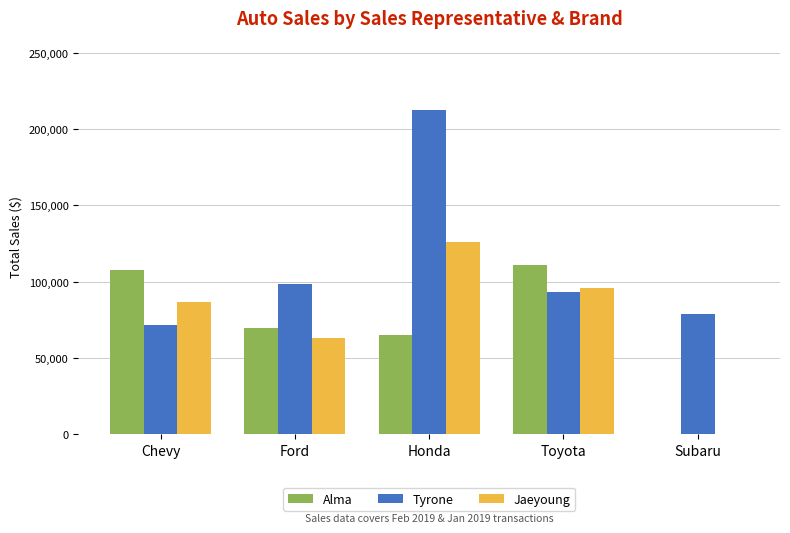

True or false: Alma has a value of 40223 at Honda.

False